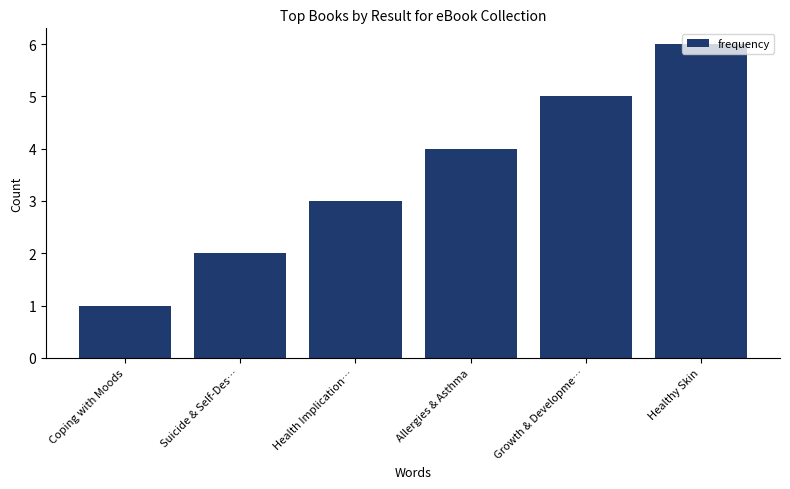

Rank the categories by value from lowest to highest.

Coping with Moods, Suicide & Self-Des…, Health Implication…, Allergies & Asthma, Growth & Developme…, Healthy Skin